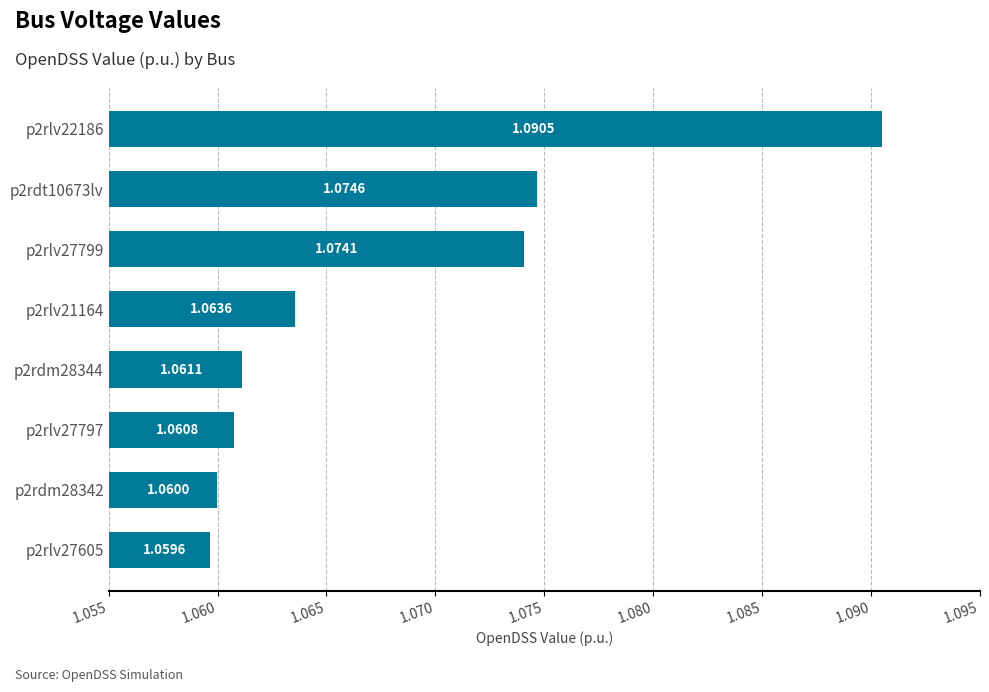

What is the sum of the values at p2rlv21164 and p2rdm28344?

2.1